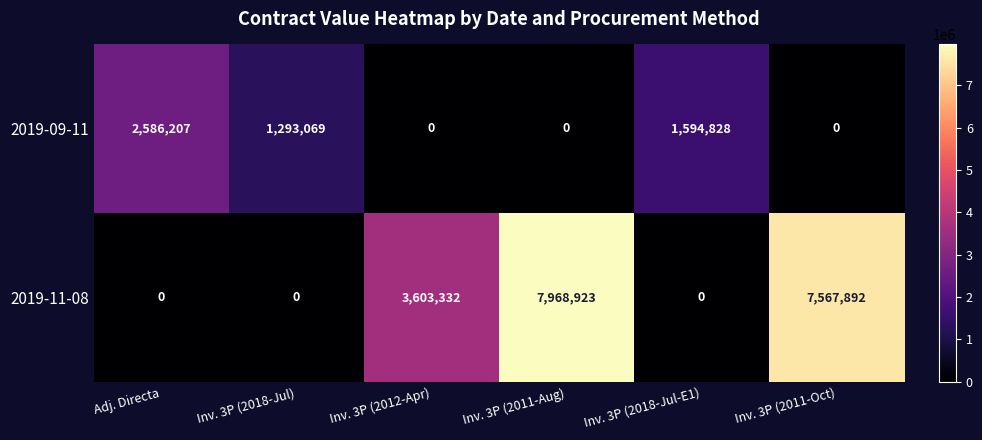

The 2019-09-11 series shows 0 at Inv. 3P (2011-Oct). True or false?

True